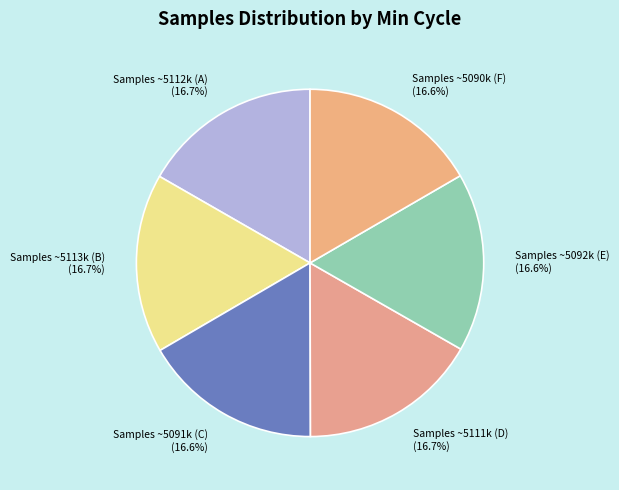

Is the sum of Samples ~5112k (A) and Samples ~5092k (E) greater than half?

No